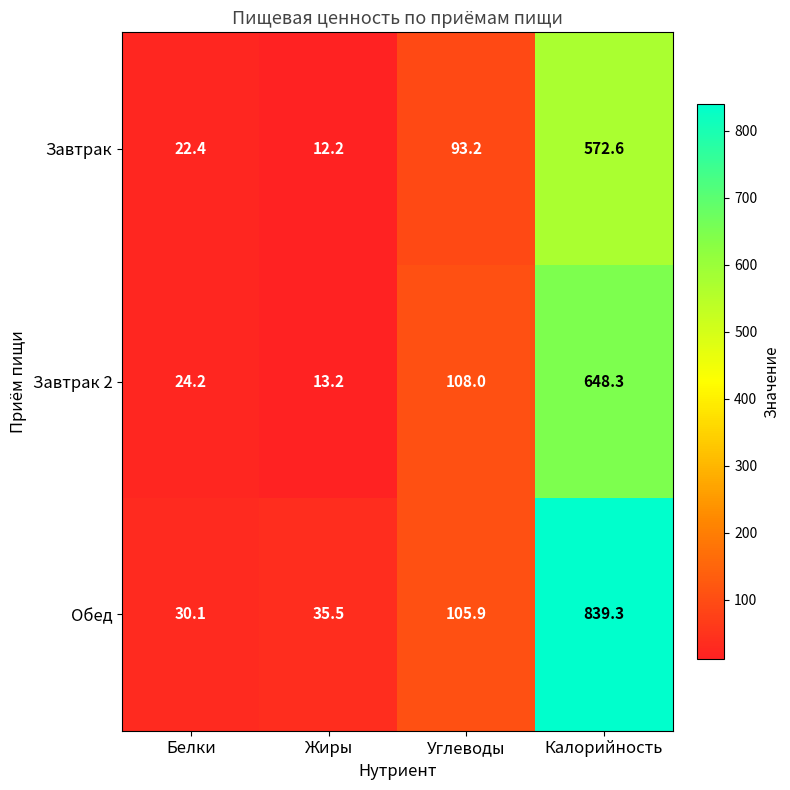

Which category has the highest value across all series?

Калорийность